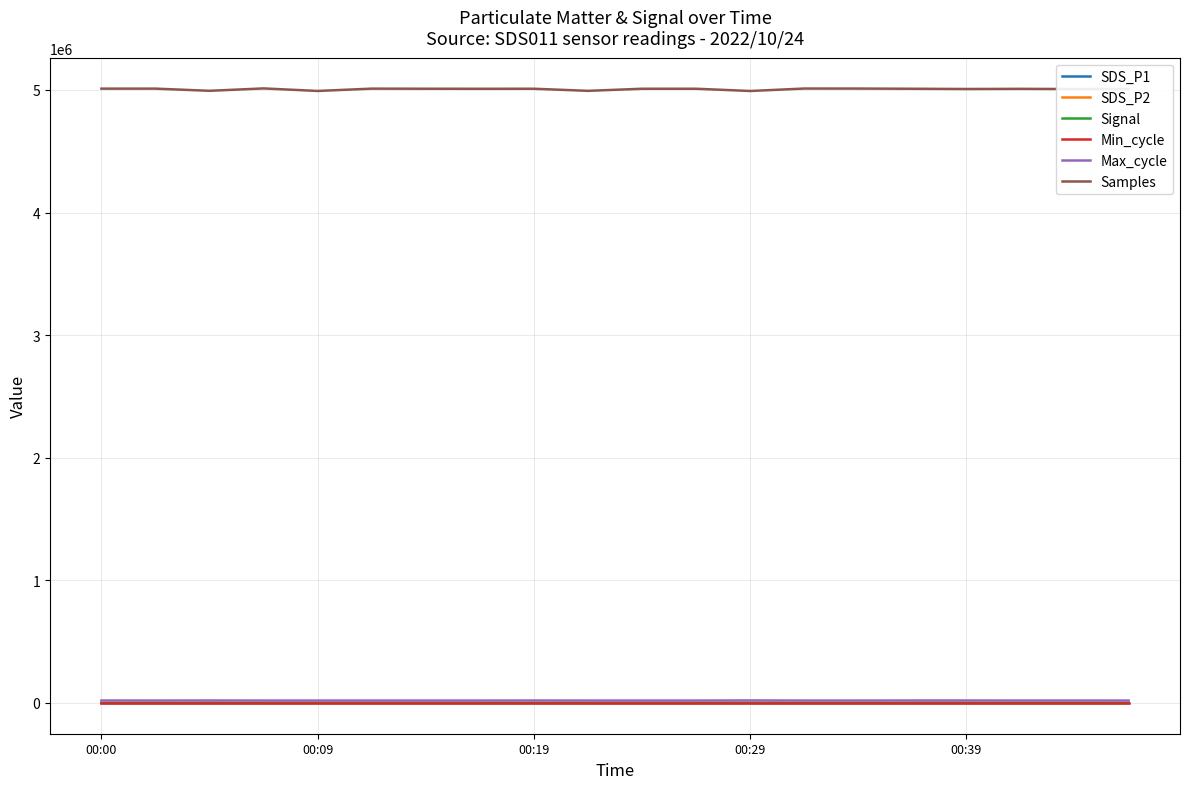

Which series has the largest total across all categories?

Samples